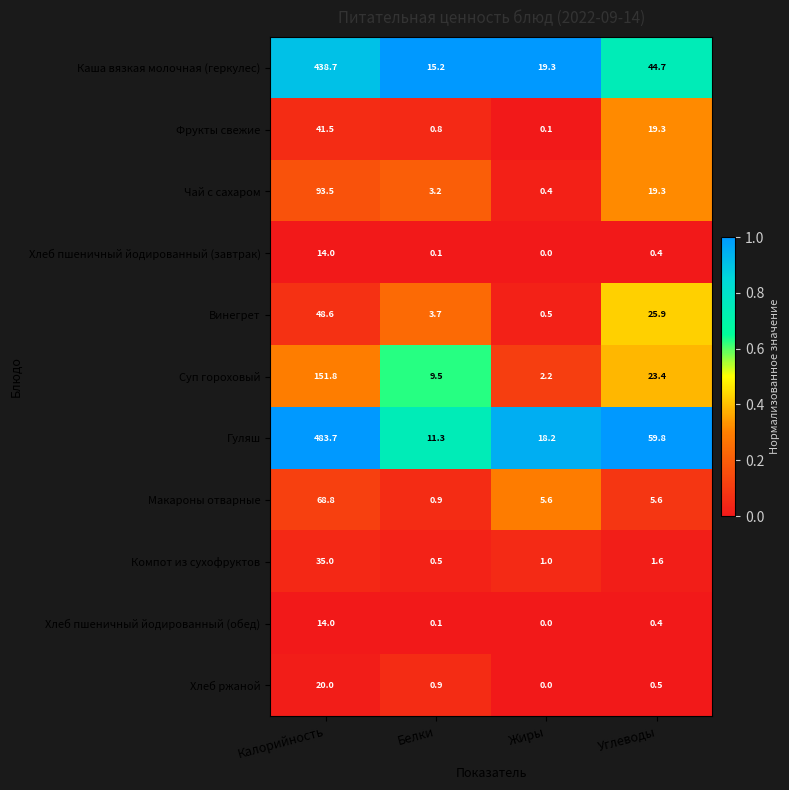

The value of Хлеб пшеничный йодированный (завтрак) at Калорийность is 4.8. True or false?

False